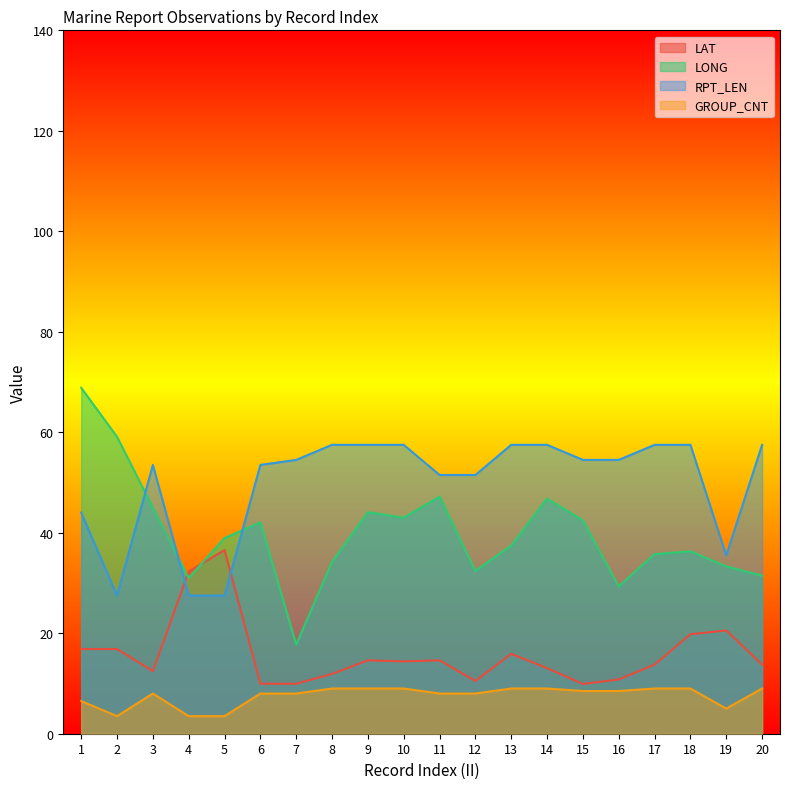

How many data points in LAT are above 14?

10